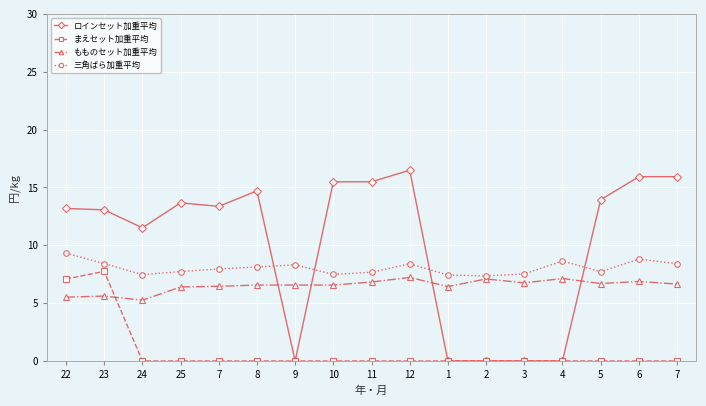

True or false: ロインセット加重平均 and まえセット加重平均 cross at least once.

False